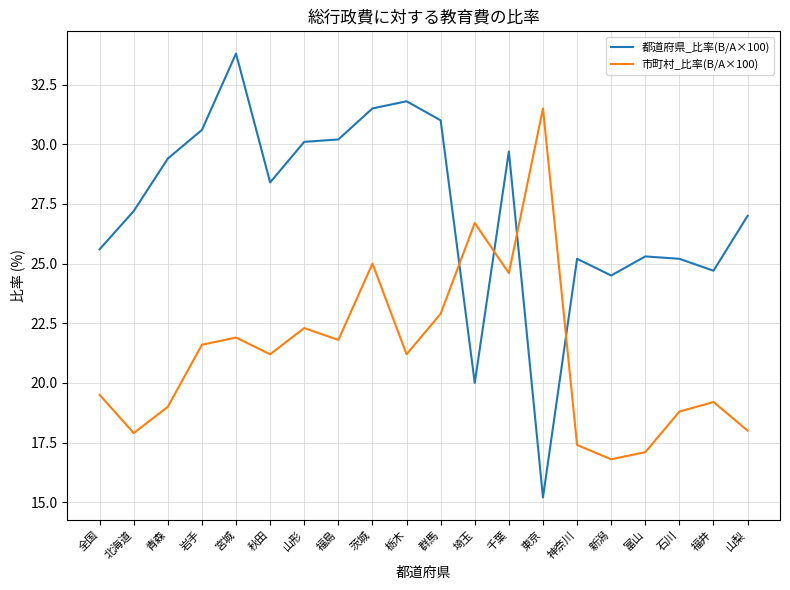

The value of 市町村_比率(B/A×100) at 全国 is 13.5. True or false?

False